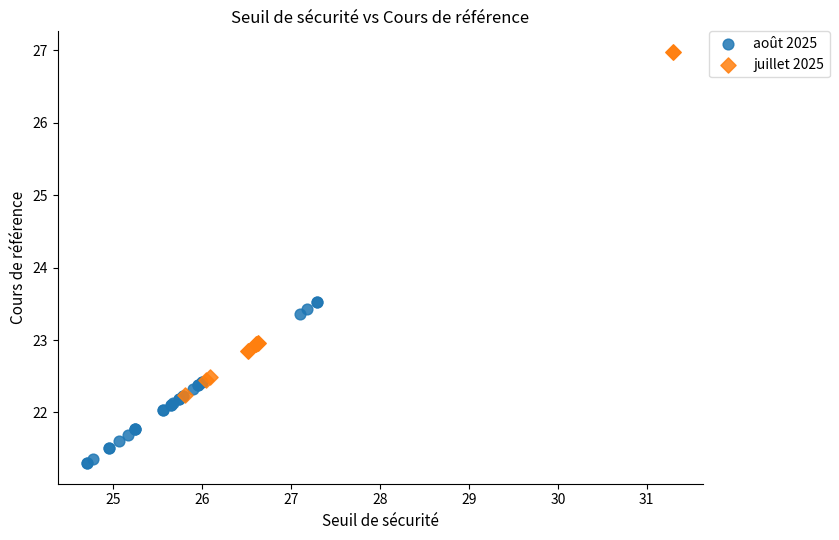

What are all the series names shown in the legend?

août 2025, juillet 2025